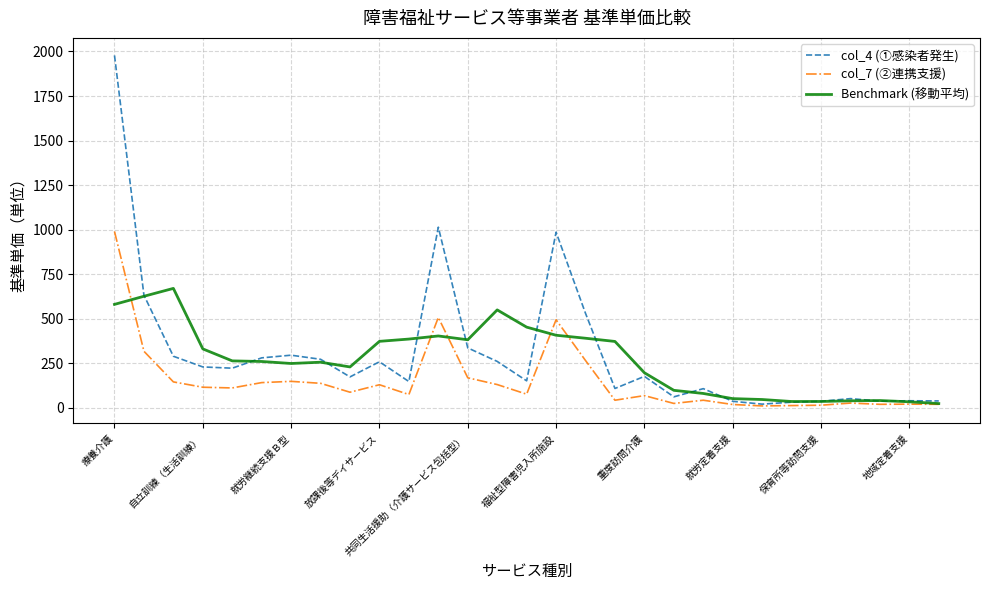

List the series in order of their peak value, lowest first.

Benchmark (移動平均), col_7 (②連携支援), col_4 (①感染者発生)